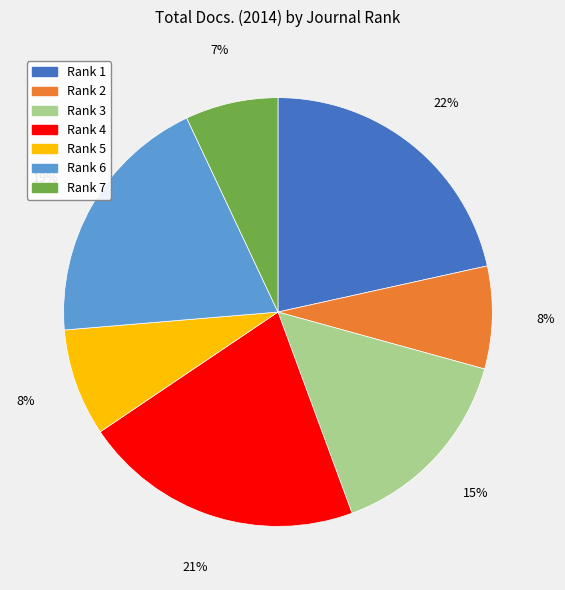

Do Rank 1 and Rank 2 together represent more than half of the pie?

No